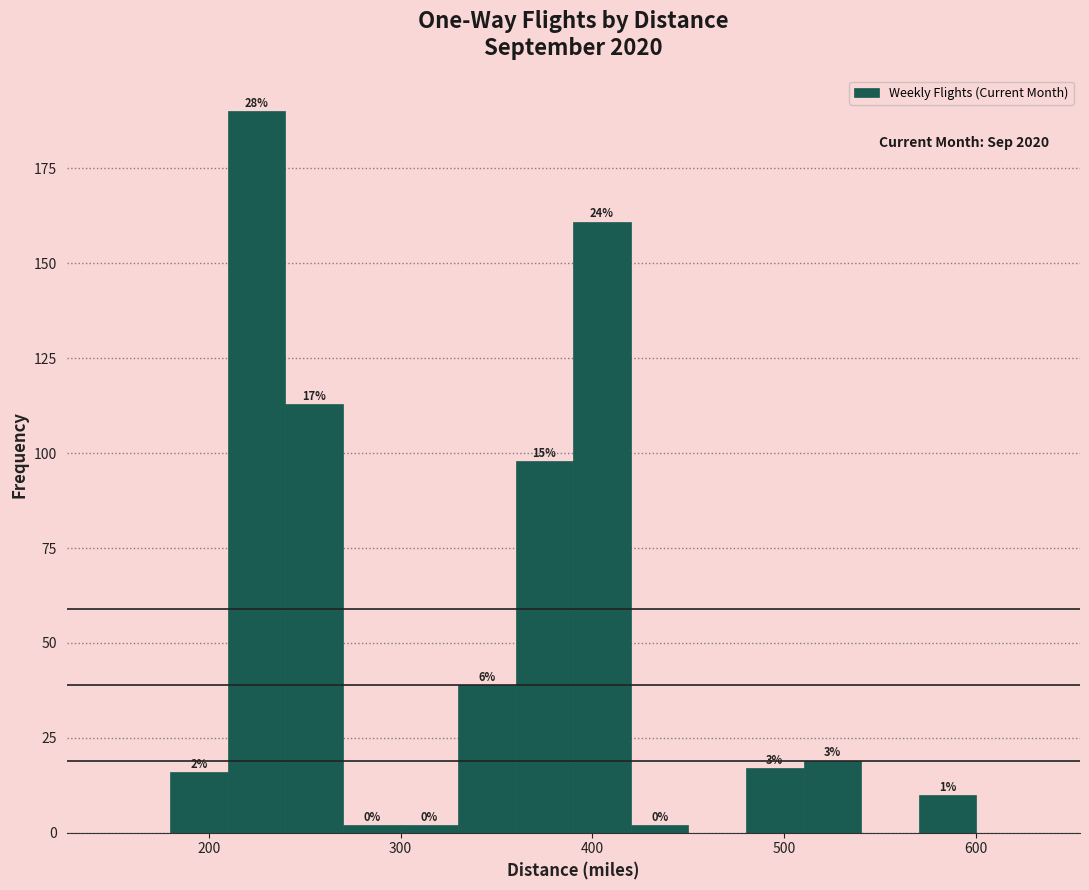

Around what value on the x-axis is the tallest bar? Give the approximate position of its centre, as read against the axis.

230